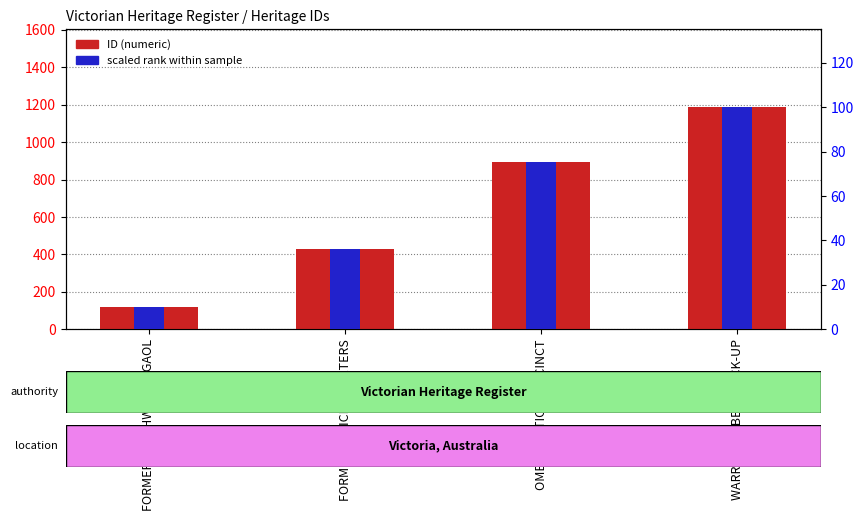

What position from the left is OMEO JUSTICE PRECINCT?

3